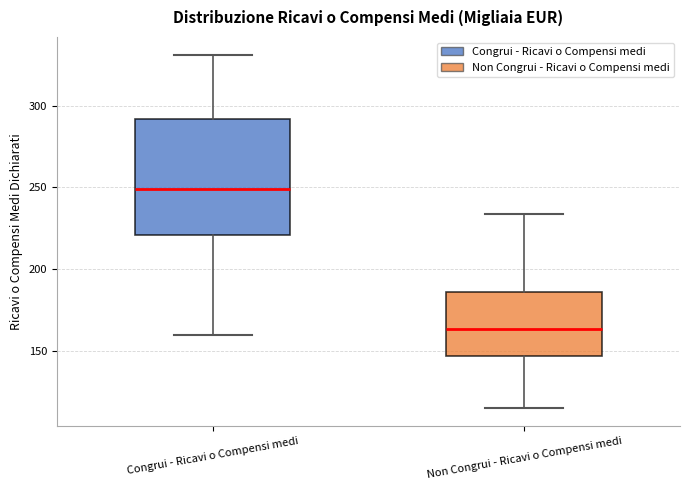

Where is the lower edge of the box for Congrui - Ricavi o Compensi medi on the y-axis? The values are not printed on the chart, so give them approximately, as read against the axis.

220